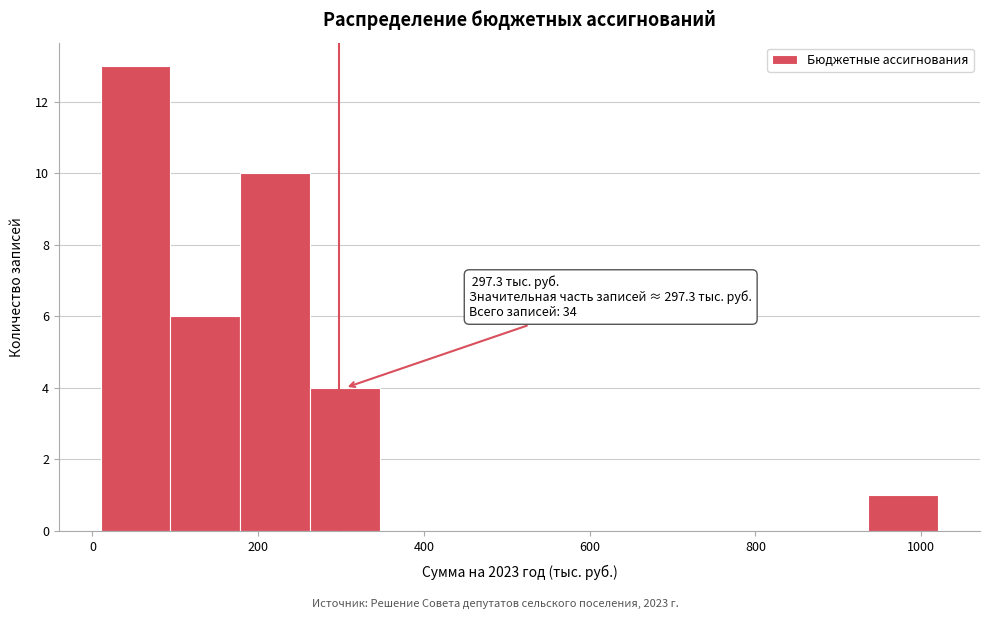

Which range on the x-axis has the tallest bar?

20 to 100